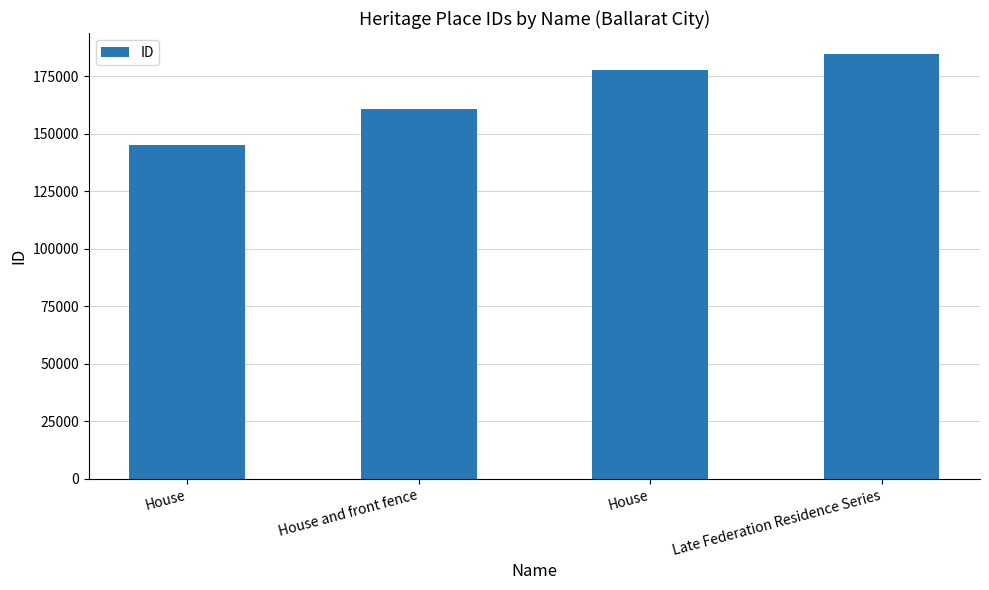

Rank the categories by value from highest to lowest.

Late Federation Residence Series, House, House and front fence, House